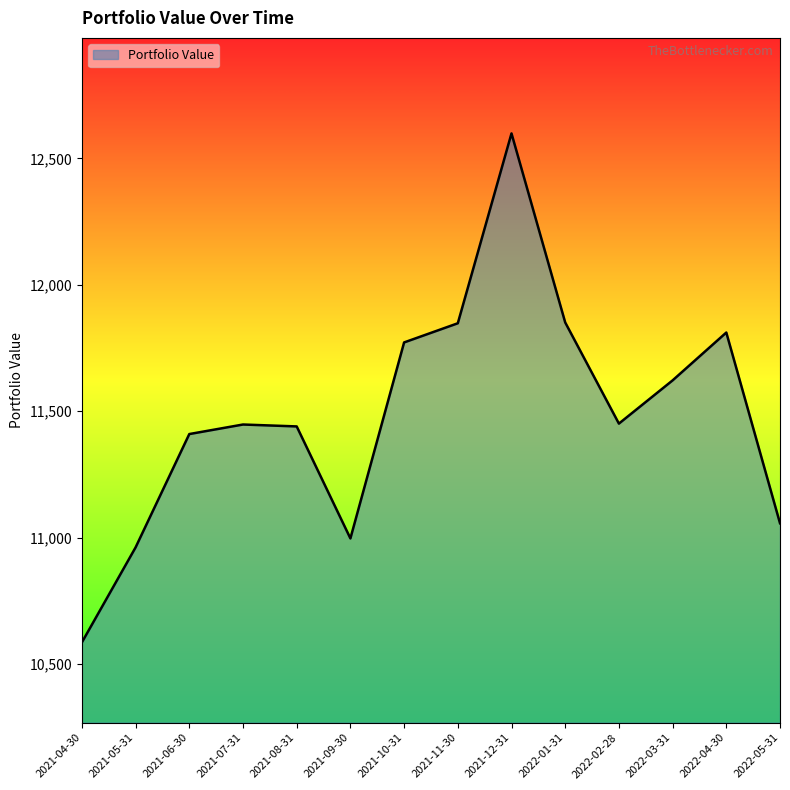

How many values exceed 11450?

7